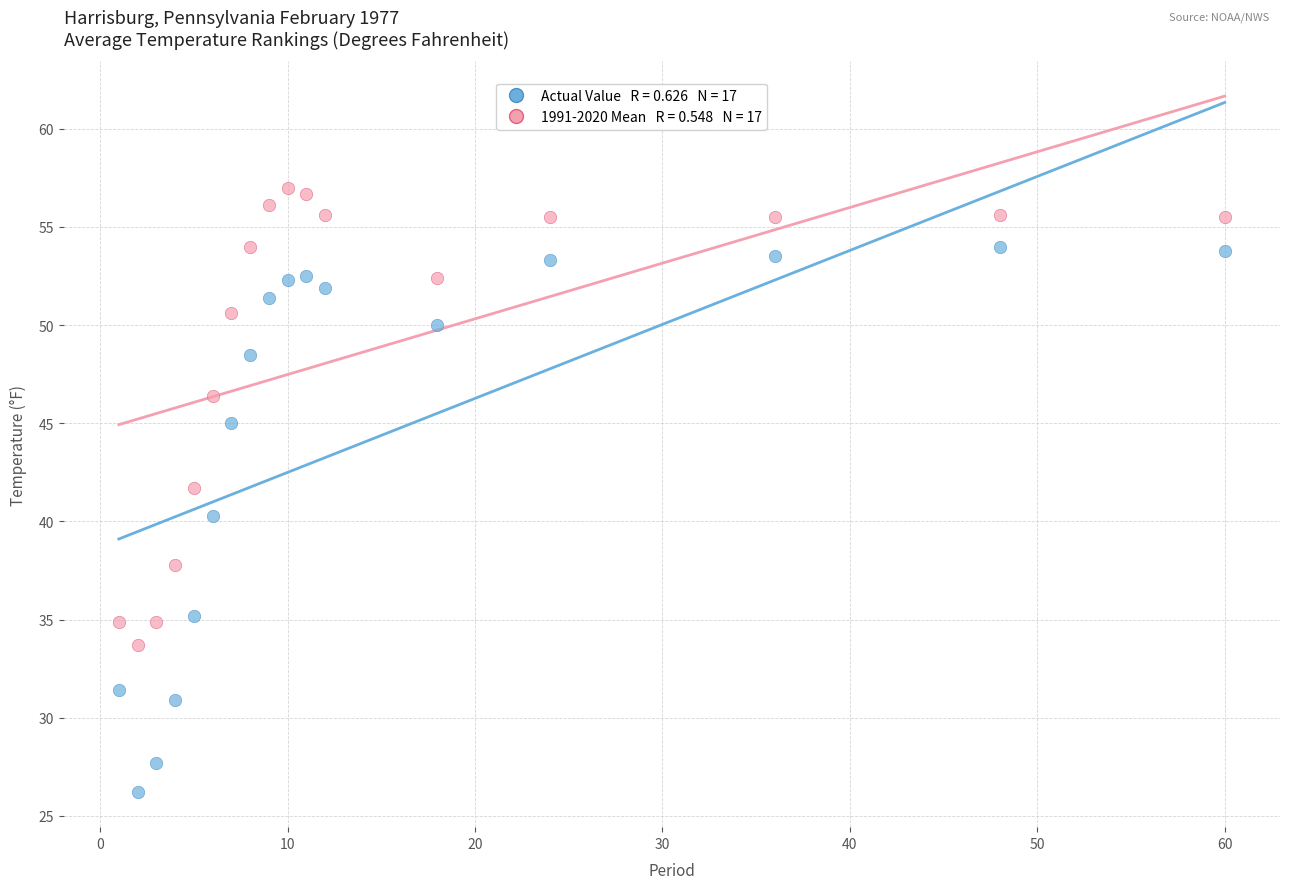

Across all data points, what is the range of Y values (max minus min)?

30.8